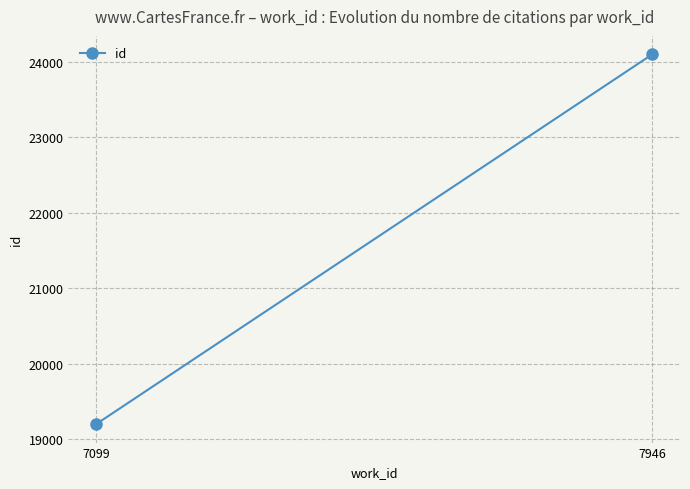

Rank the categories by value from highest to lowest.

7946, 7099